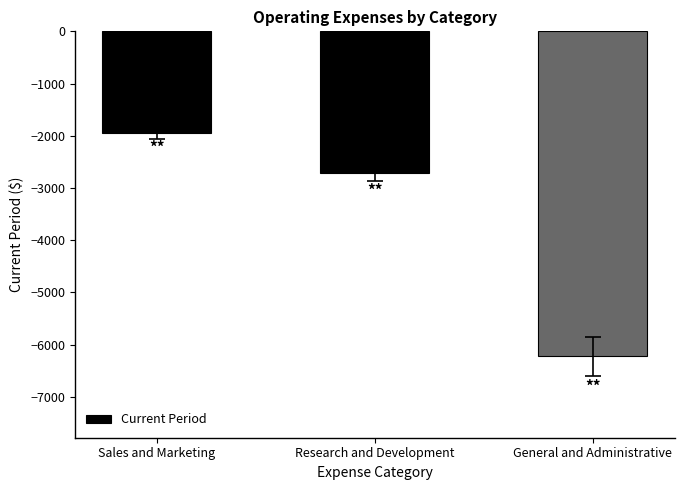

Where does the data first go above -2712?

Sales and Marketing